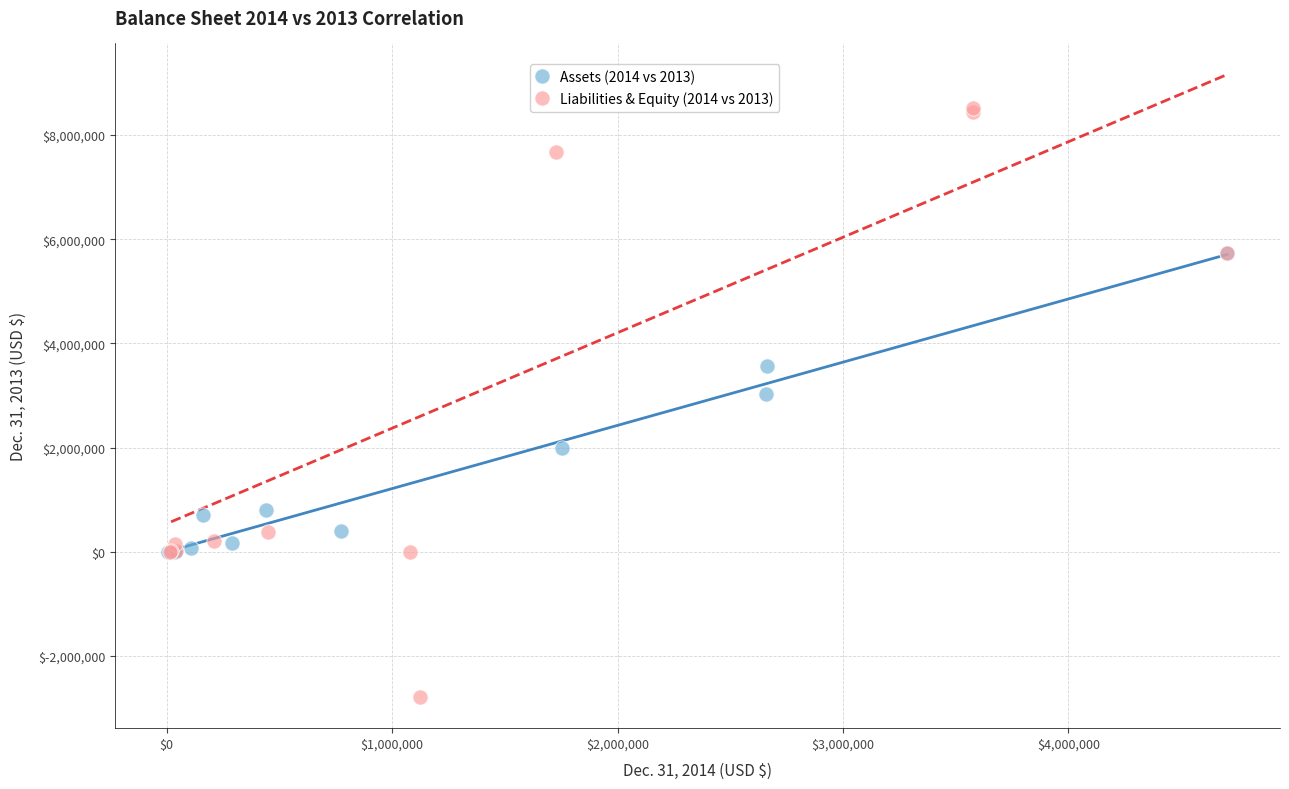

Which series contains the highest Y value?

Liabilities & Equity (2014 vs 2013)